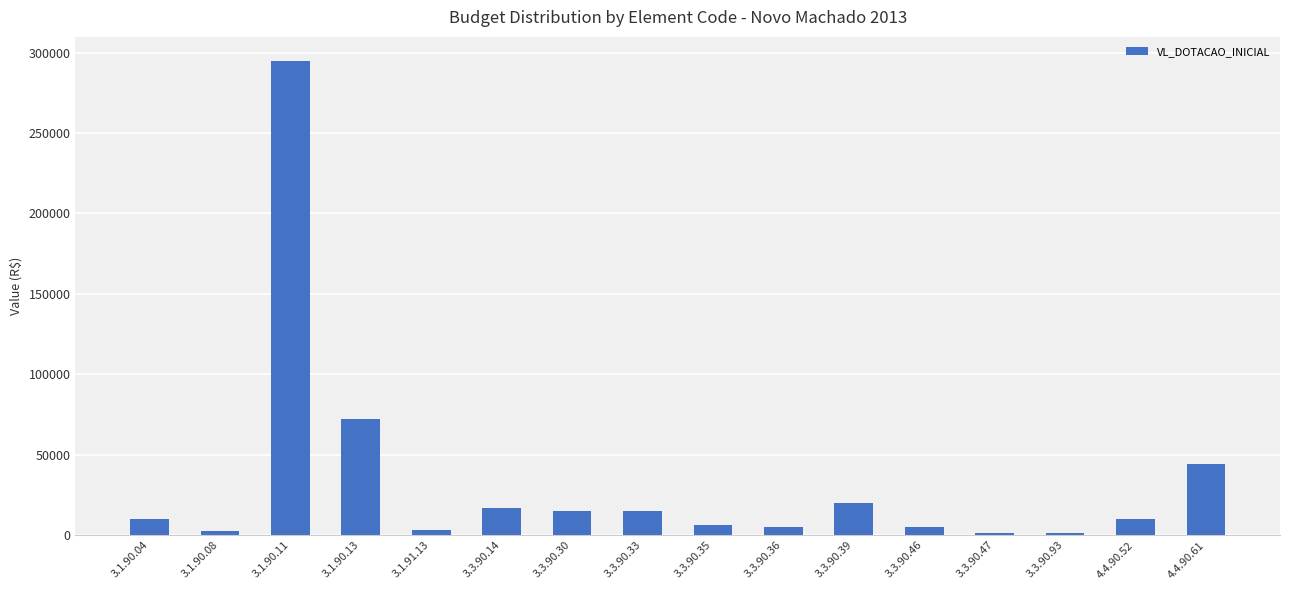

What is the sum of all values?

521400